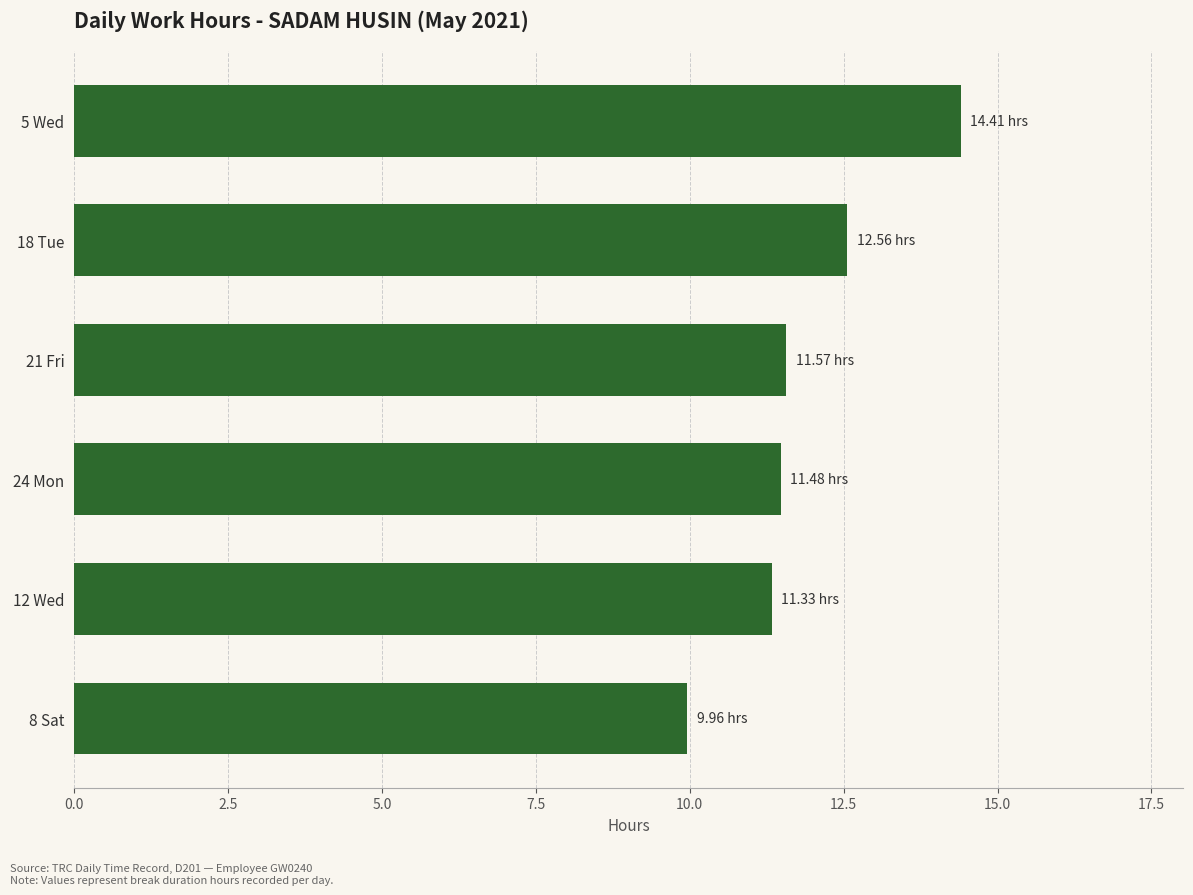

Approximately how many times larger is the value at 5 Wed compared to 24 Mon?

1.3